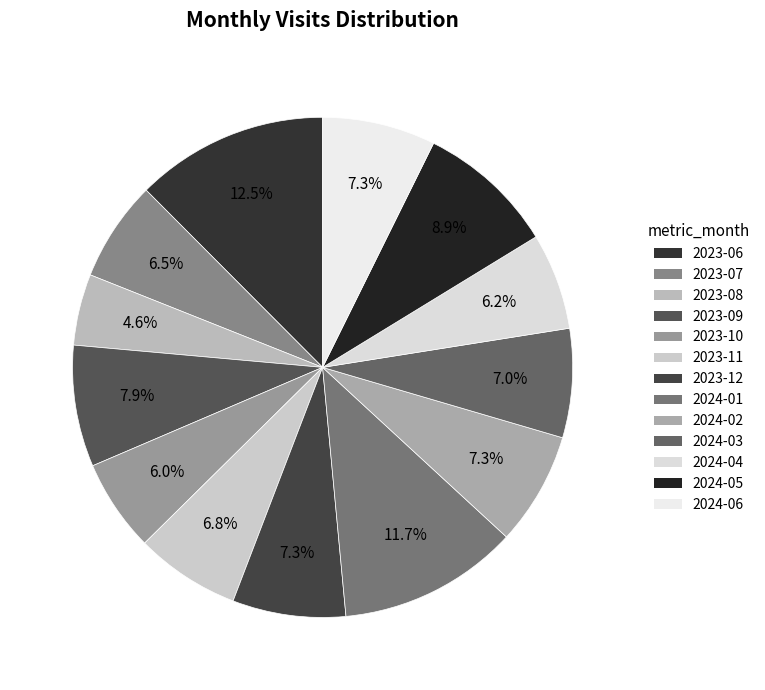

Is it true that 2024-04 is 20% of the pie?

False